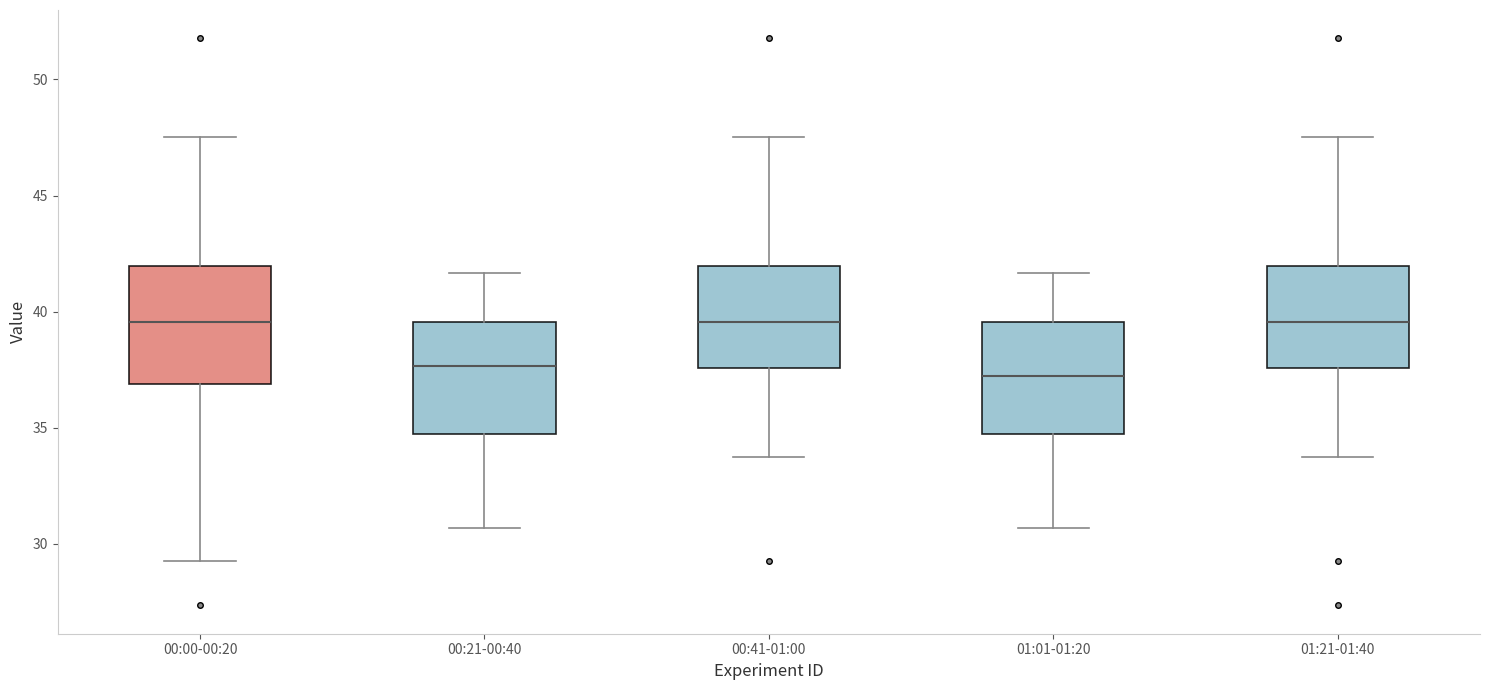

Where does the median line of the box for 00:41-01:00 sit on the y-axis? The values are not printed on the chart, so give them approximately, as read against the axis.

39.5